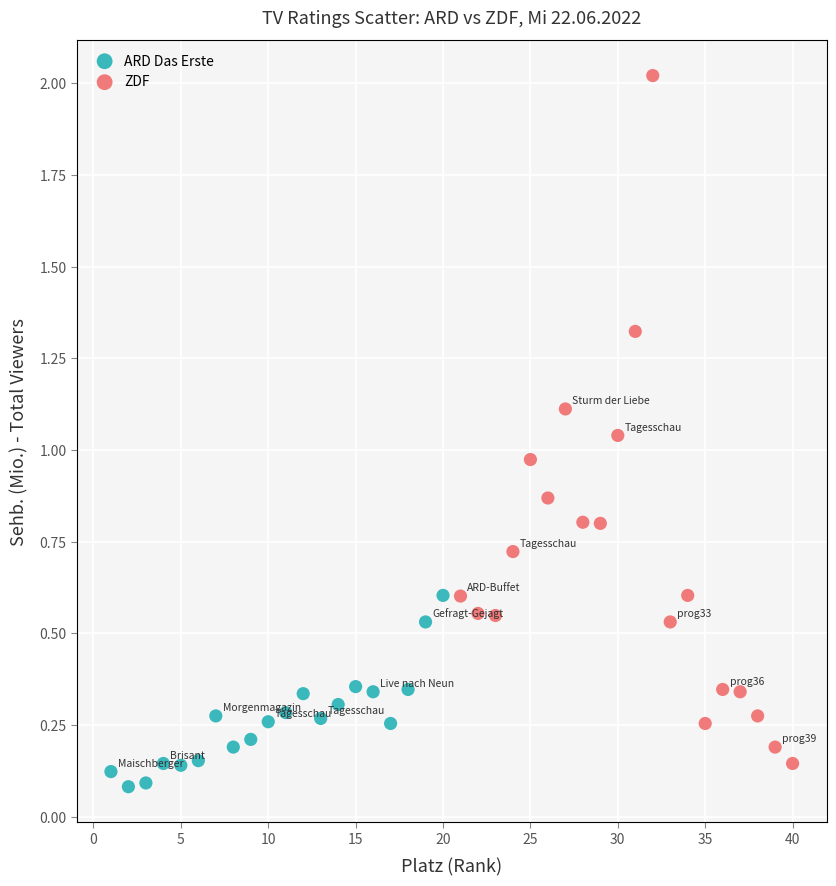

Which series reaches the maximum Y coordinate?

ZDF